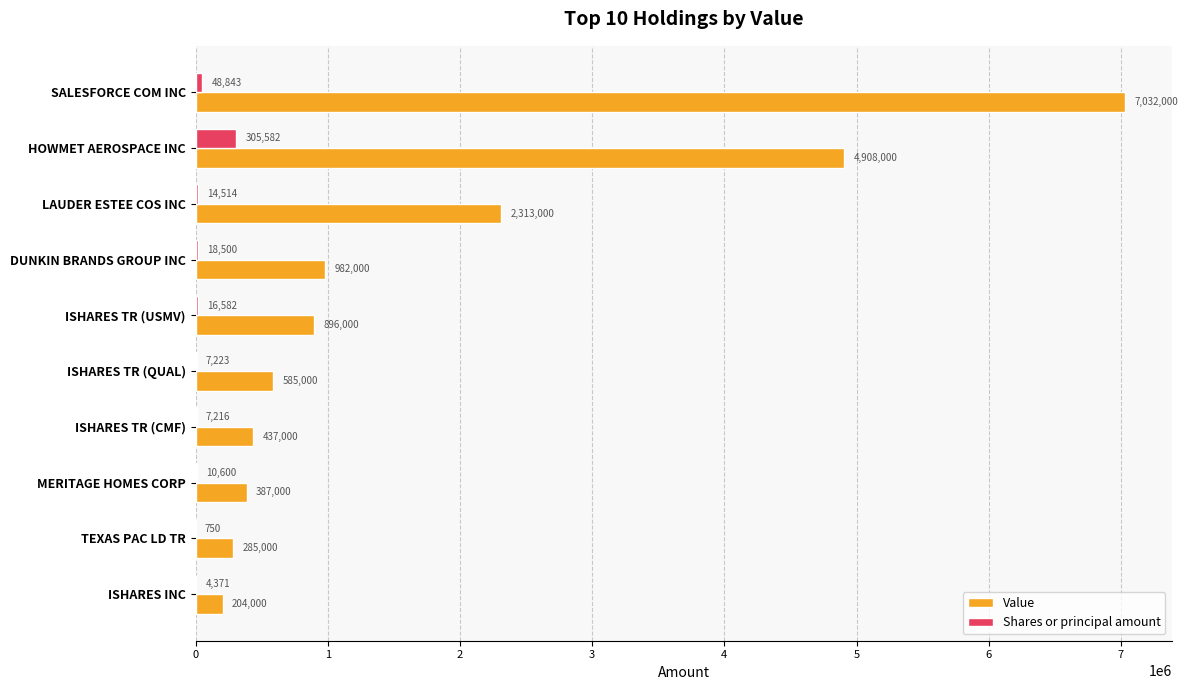

What is the maximum value for Value?

7032000